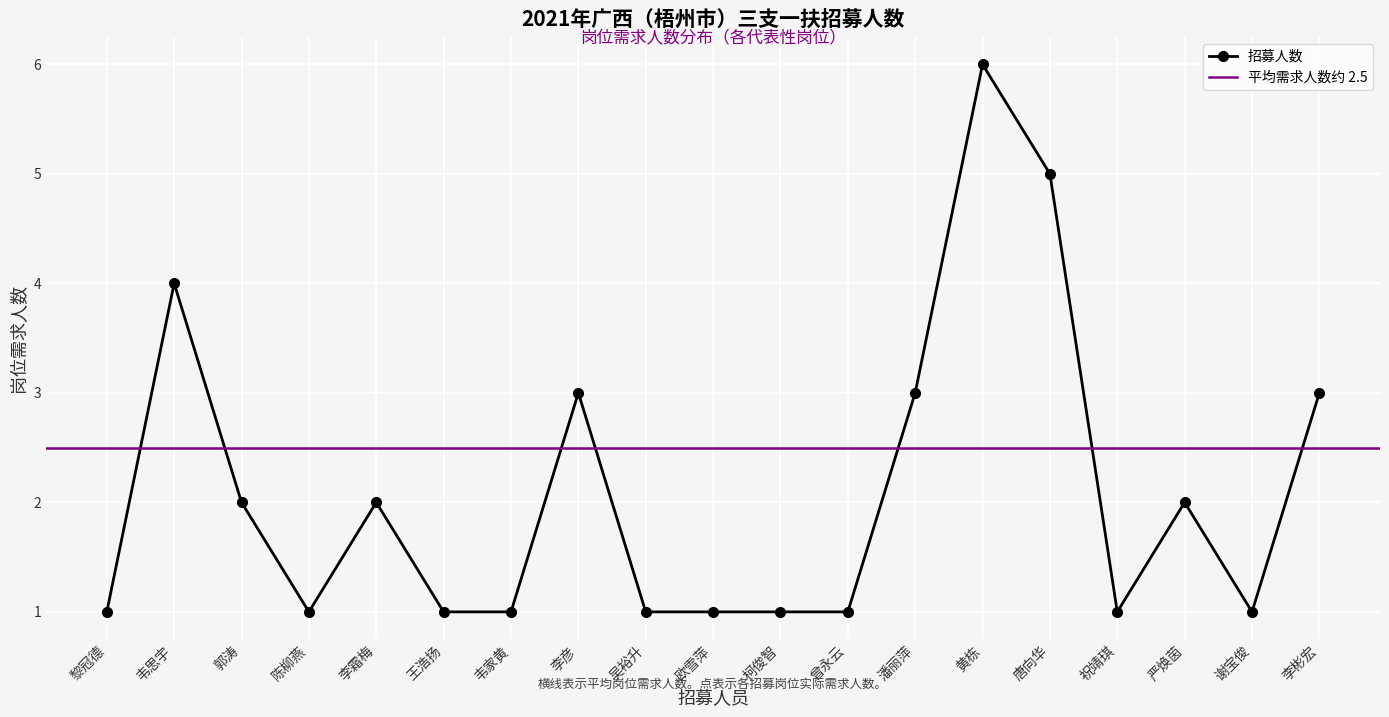

What is the difference between the maximum and minimum values?

5